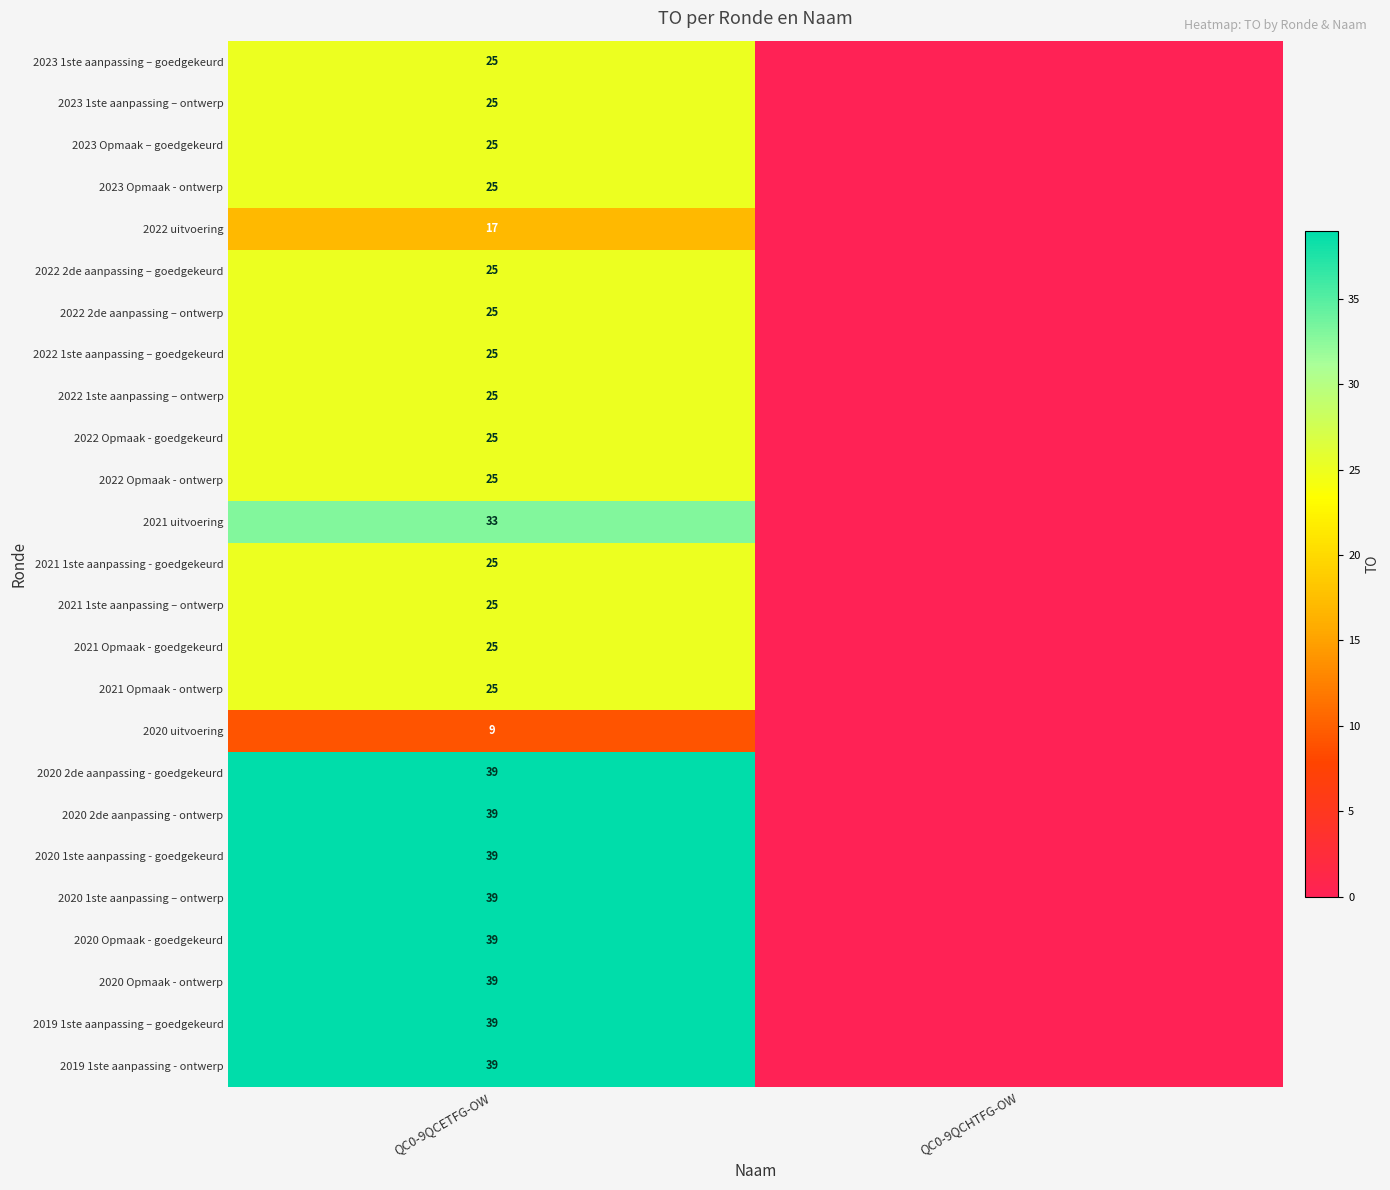

Between QC0-9QCETFG-OW and QC0-9QCHTFG-OW, which is larger?

QC0-9QCETFG-OW